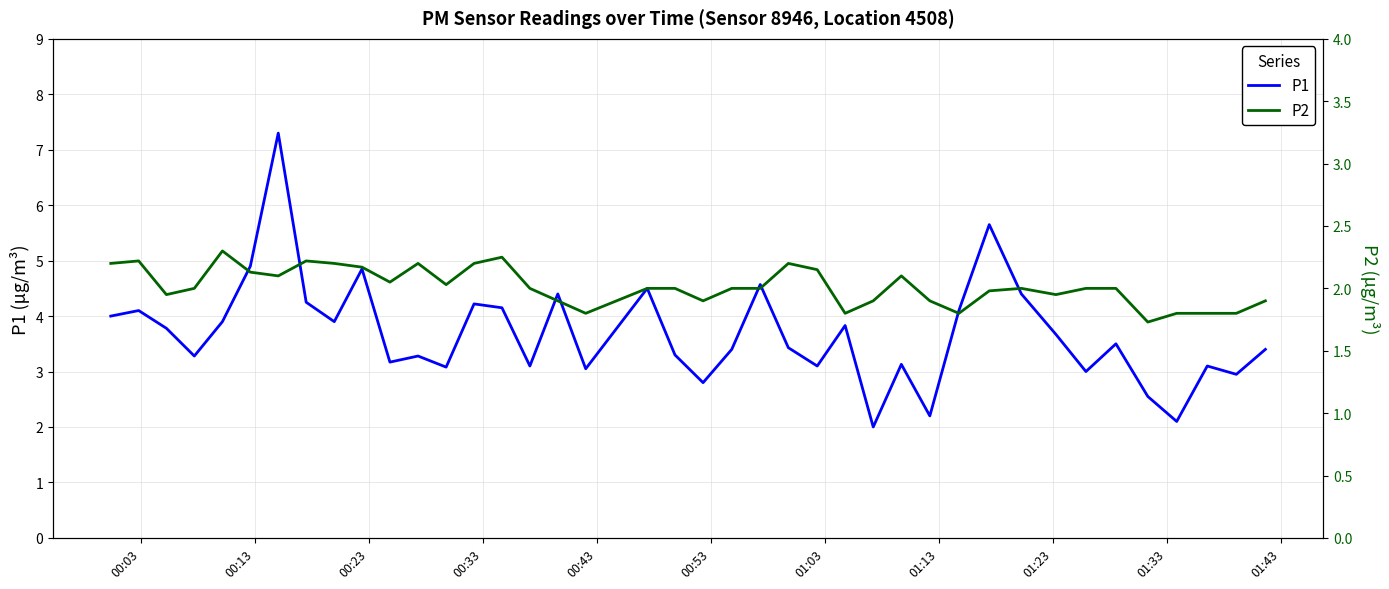

What are all the series names shown in the legend?

P1, P2